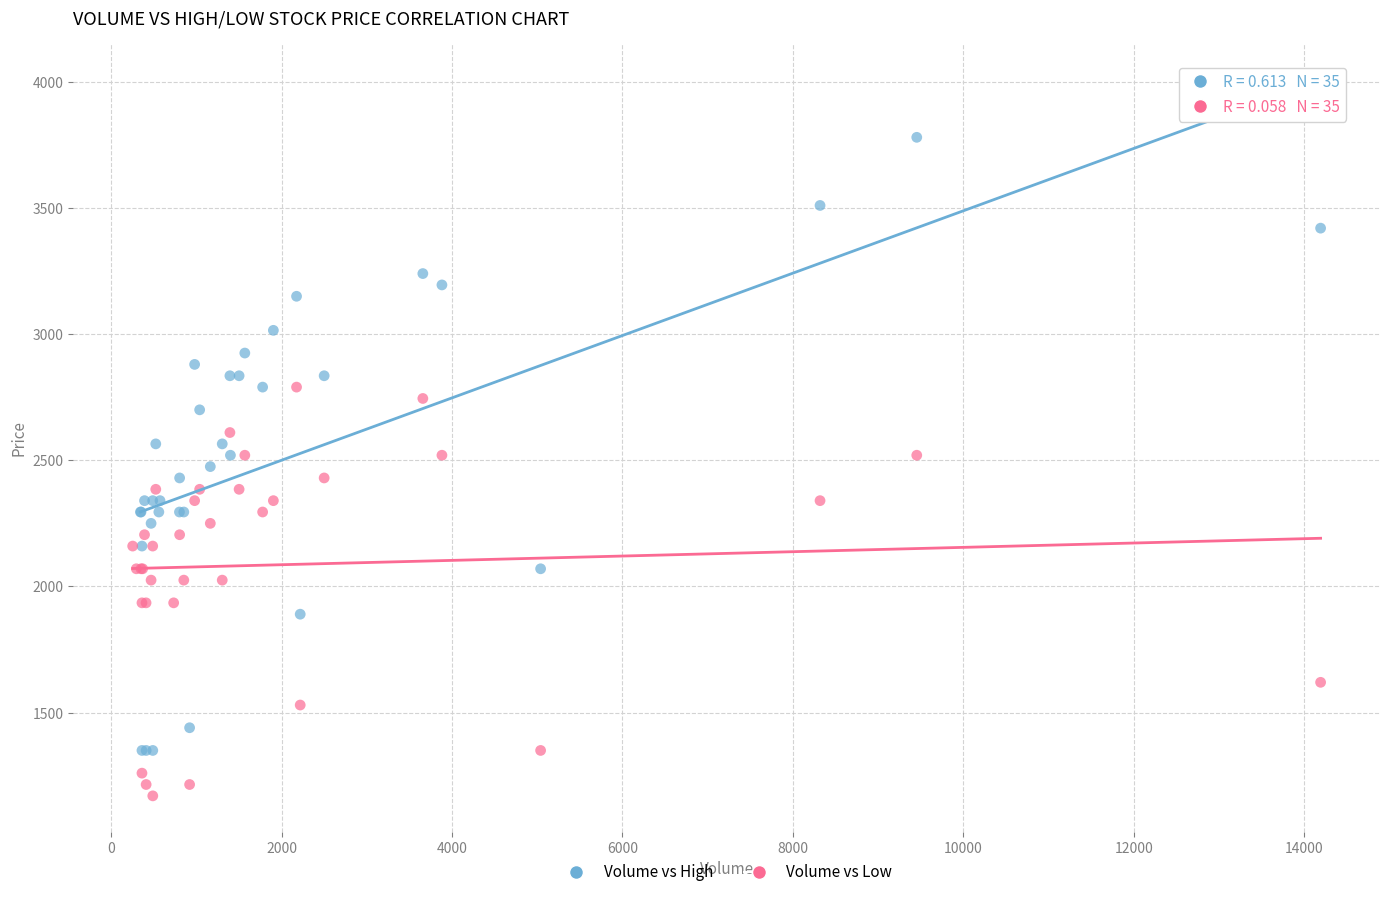

What are all the series names shown in the legend?

Volume vs High, Volume vs Low